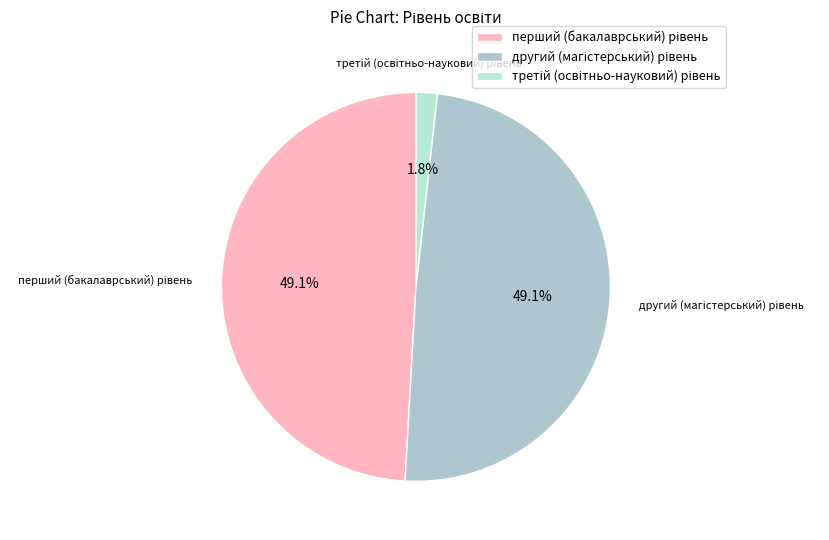

Is there any slice that represents more than half of the pie?

No